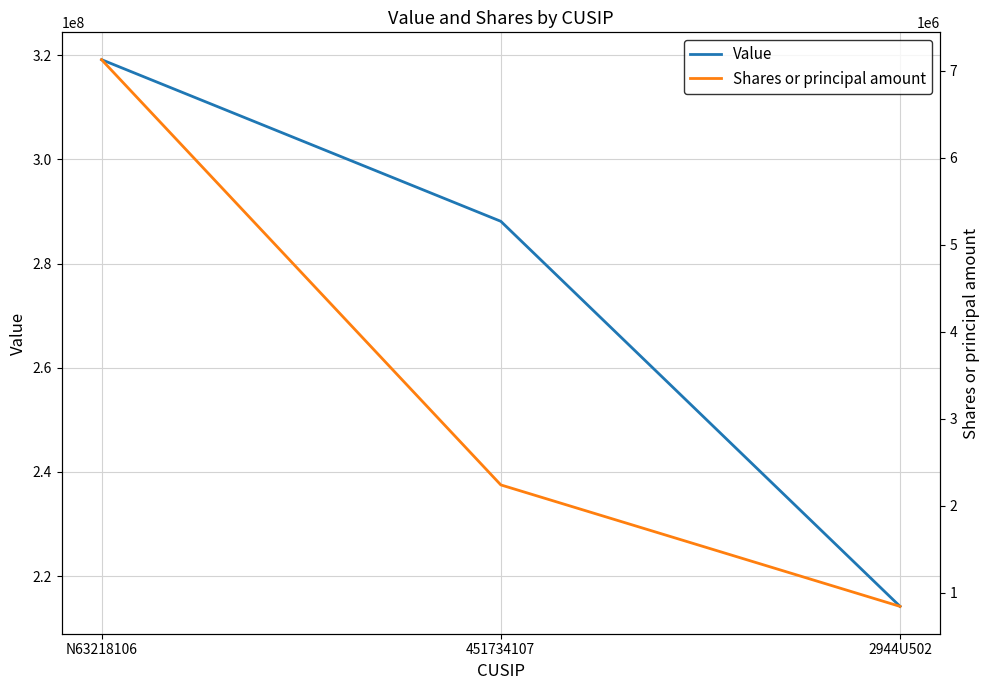

List the labels in order of Value value, largest first.

N63218106, 451734107, 2944U502